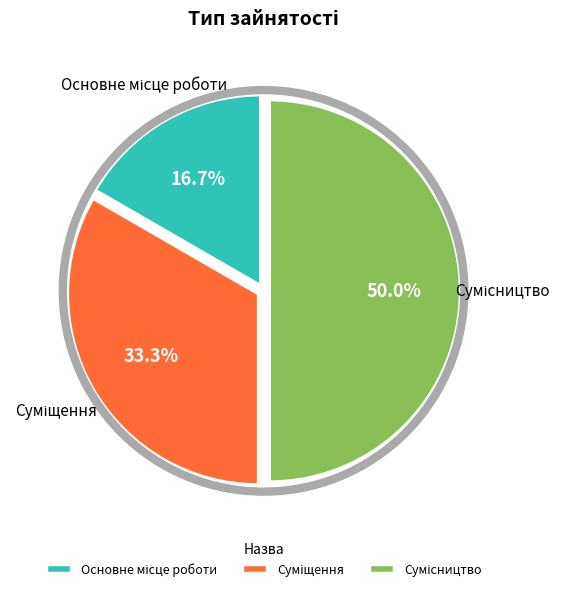

Count the number of slices in the pie.

3